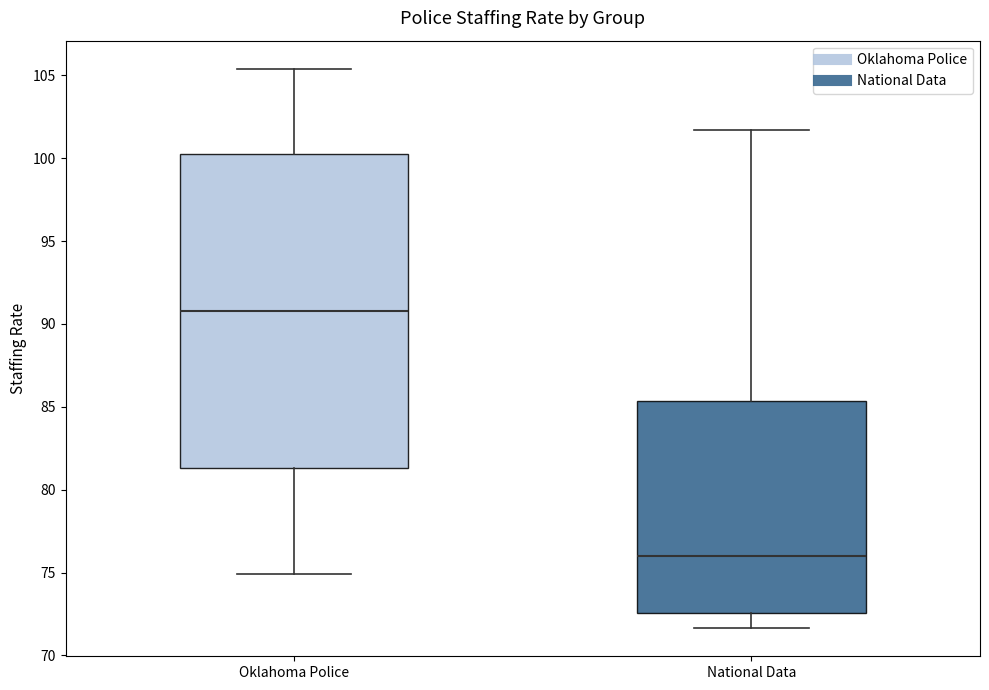

Reading left to right, read every box against the y-axis: the position of its median line, the range the box covers, and the ends of its whiskers. The values are not printed on the chart, so give them approximately, as read against the axis.

Oklahoma Police: median 91.0, box 81.5 to 100.5, whiskers 75.0 to 105.5
National Data: median 76.0, box 72.5 to 85.5, whiskers 71.5 to 101.5